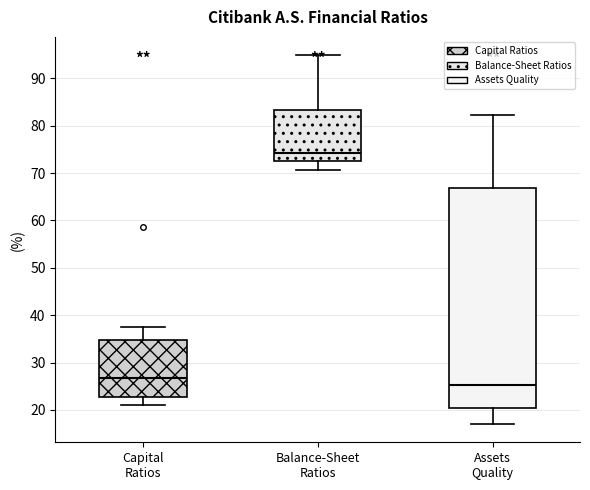

Reading left to right, read every box against the y-axis: the position of its median line, the range the box covers, and the ends of its whiskers. The values are not printed on the chart, so give them approximately, as read against the axis.

Capital Ratios: median 27, box 23 to 35, whiskers 21 to 37
Balance-Sheet Ratios: median 74, box 73 to 83, whiskers 71 to 95
Assets Quality: median 25, box 20 to 67, whiskers 17 to 82